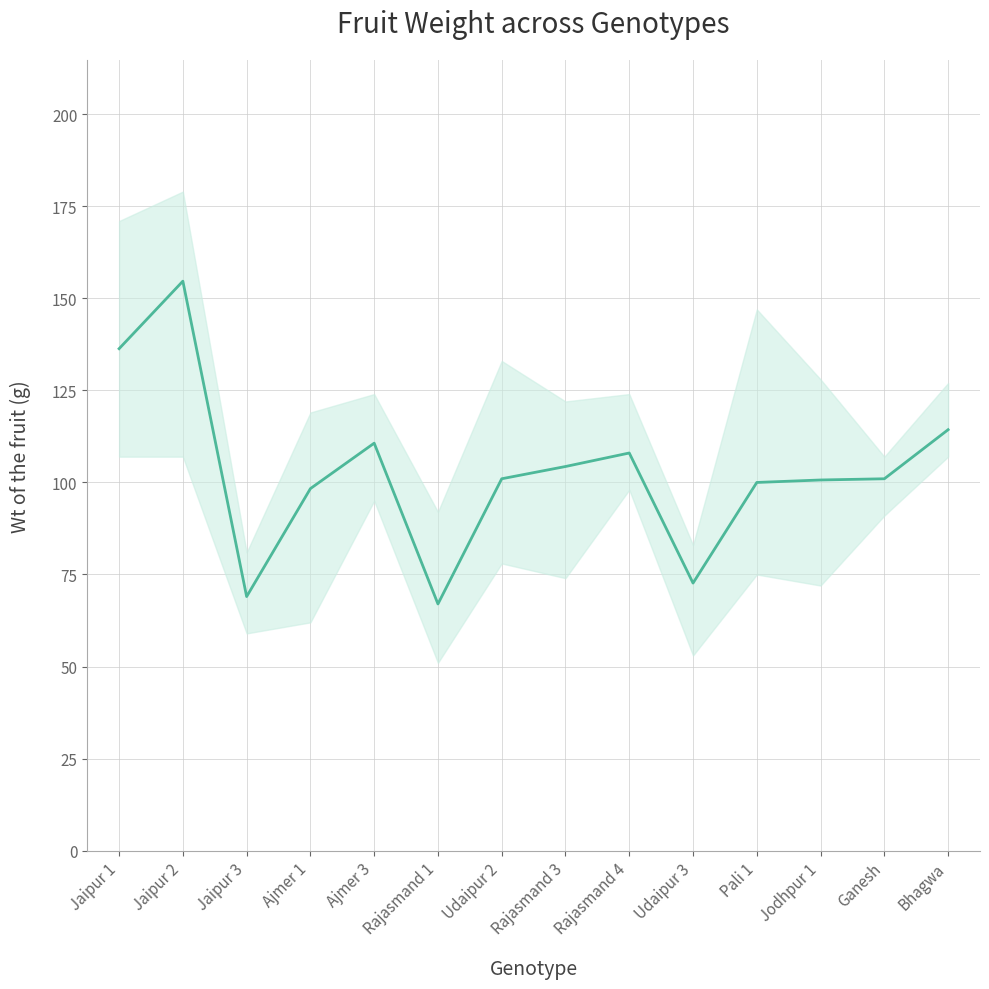

What is the difference between the maximum and second lowest values?

85.7